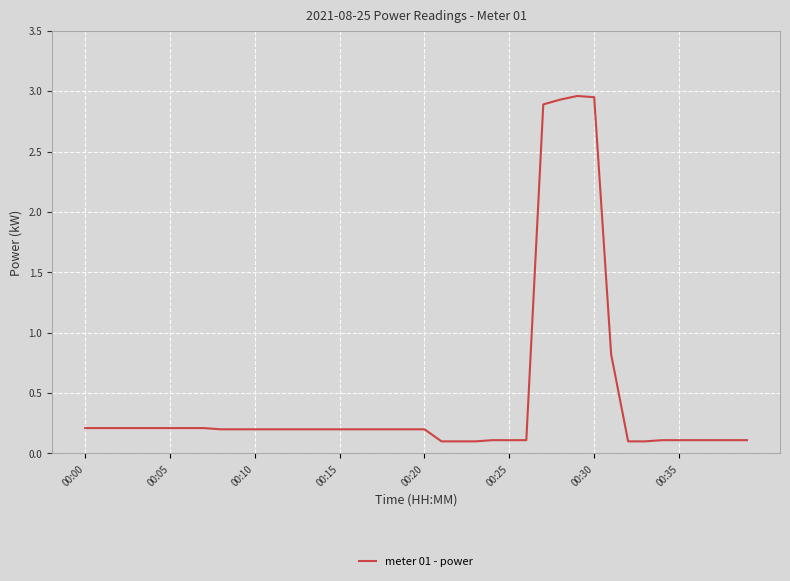

How many lines are shown in the chart?

1